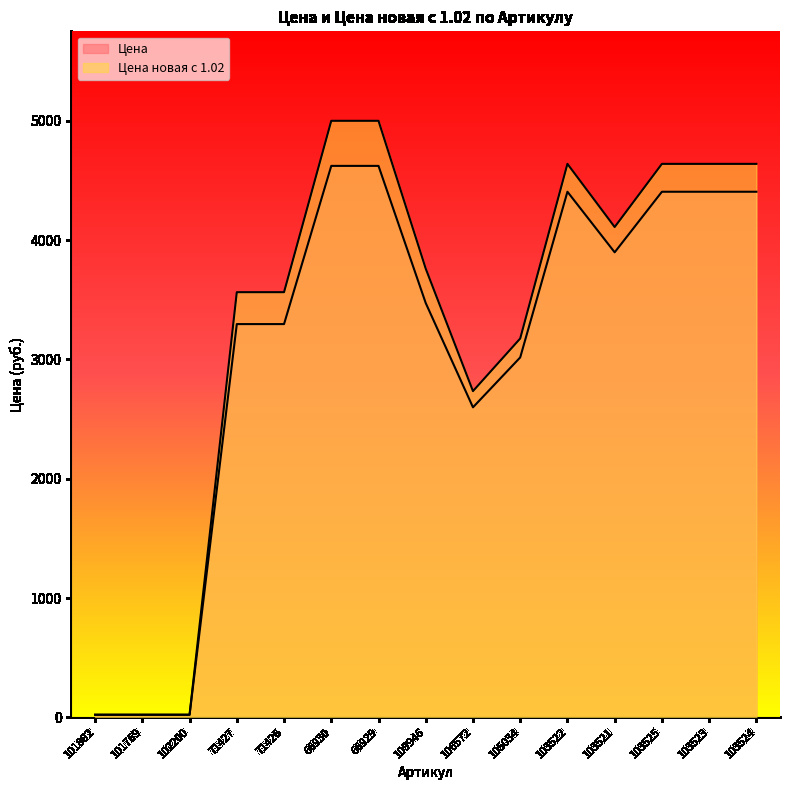

How many lines are shown in the chart?

2